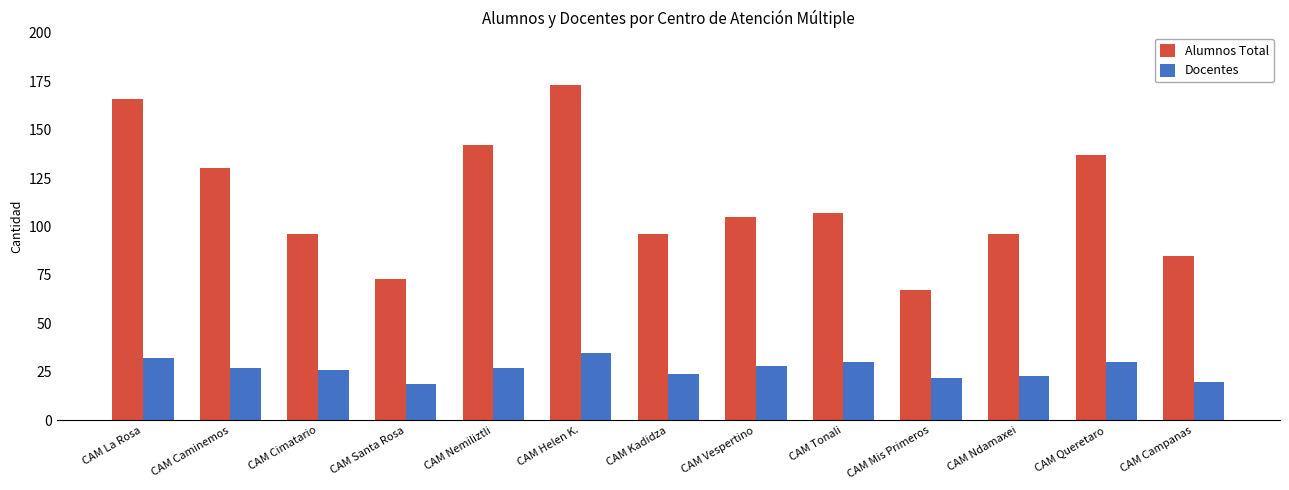

What is the total value across all series at CAM Tonali?

137